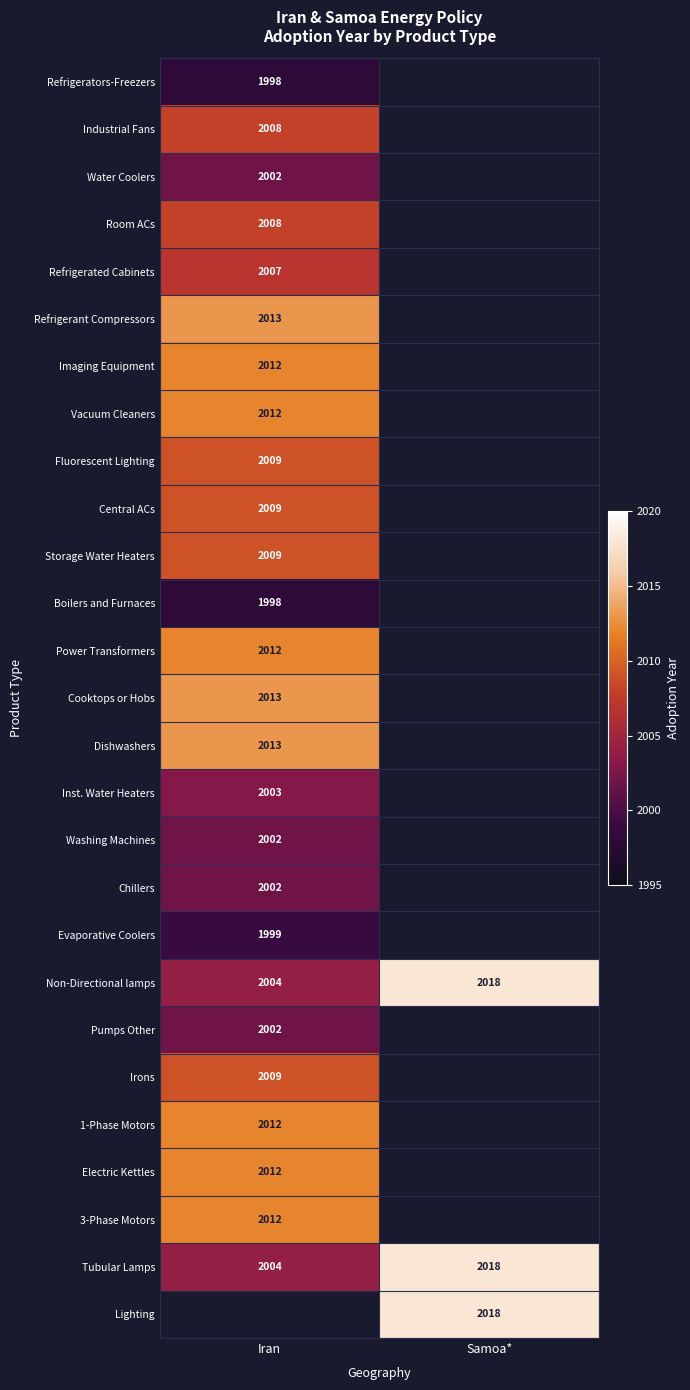

Which has a higher value, Iran or Samoa*?

Iran